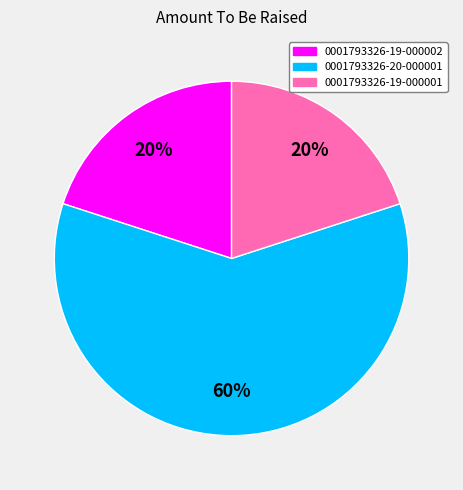

What is the ratio of the value at 0001793326-19-000002 to the value at 0001793326-20-000001?

0.3